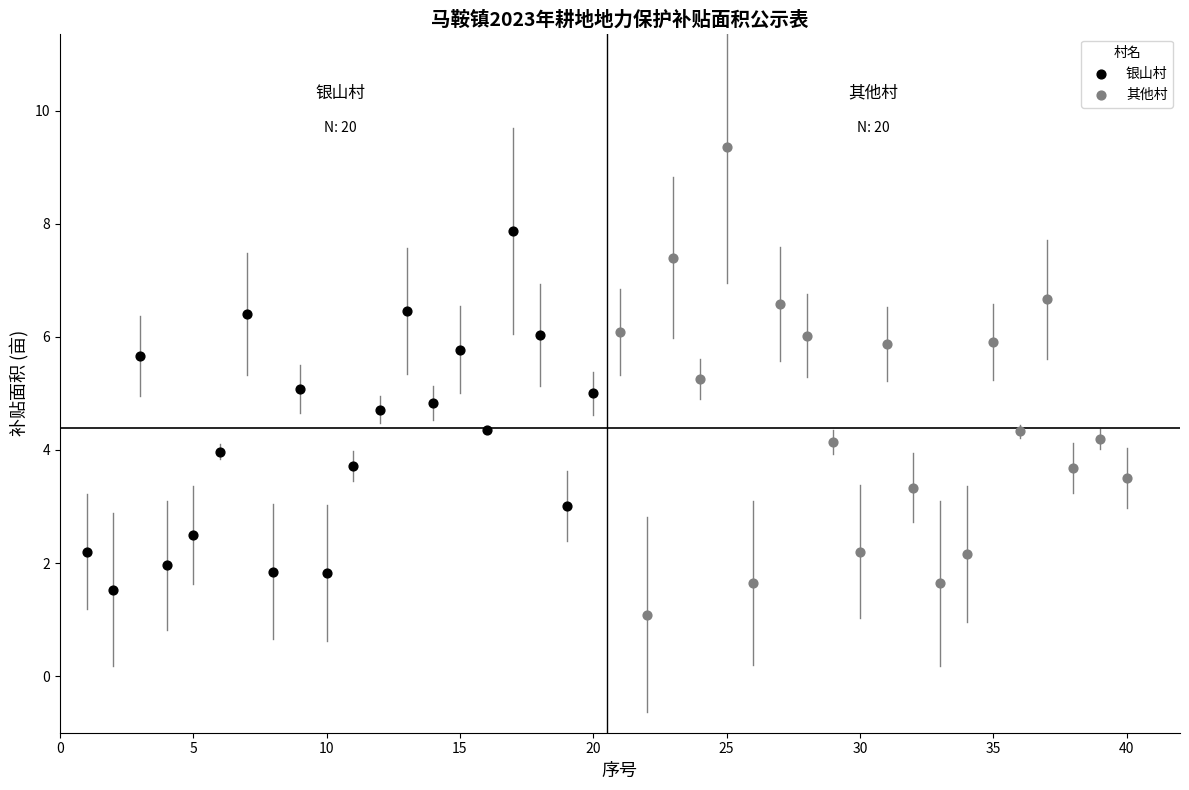

Which series contains the highest Y value?

其他村